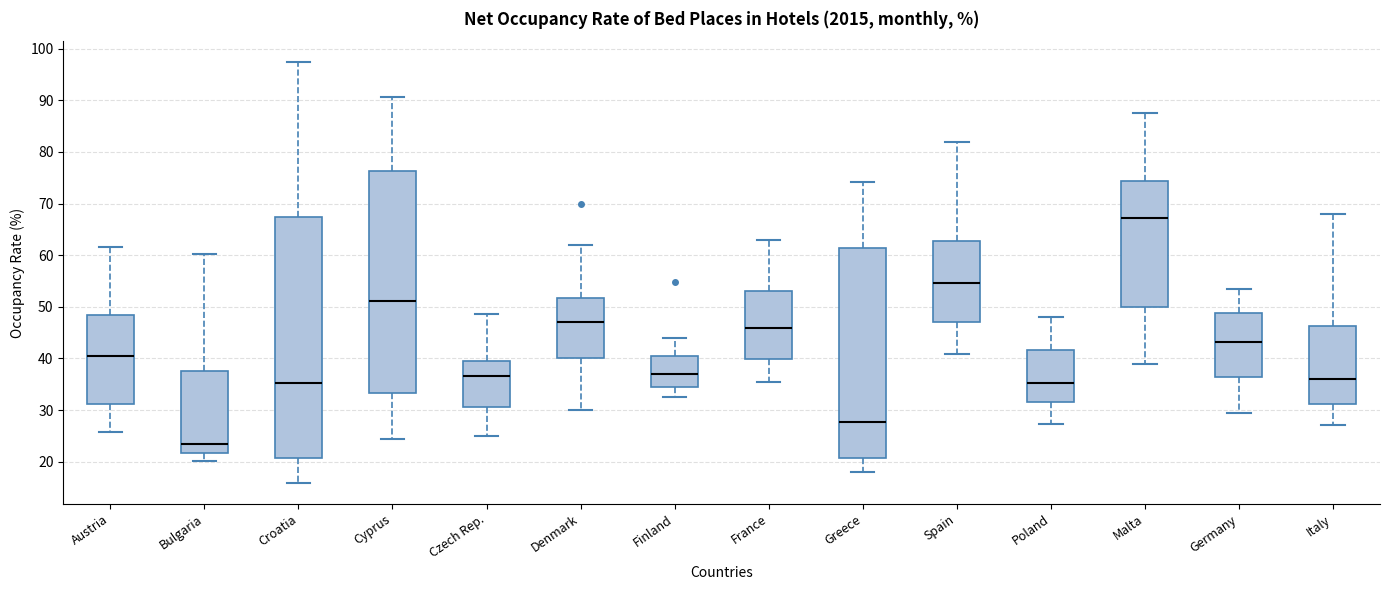

Which box's median line is the highest?

Malta